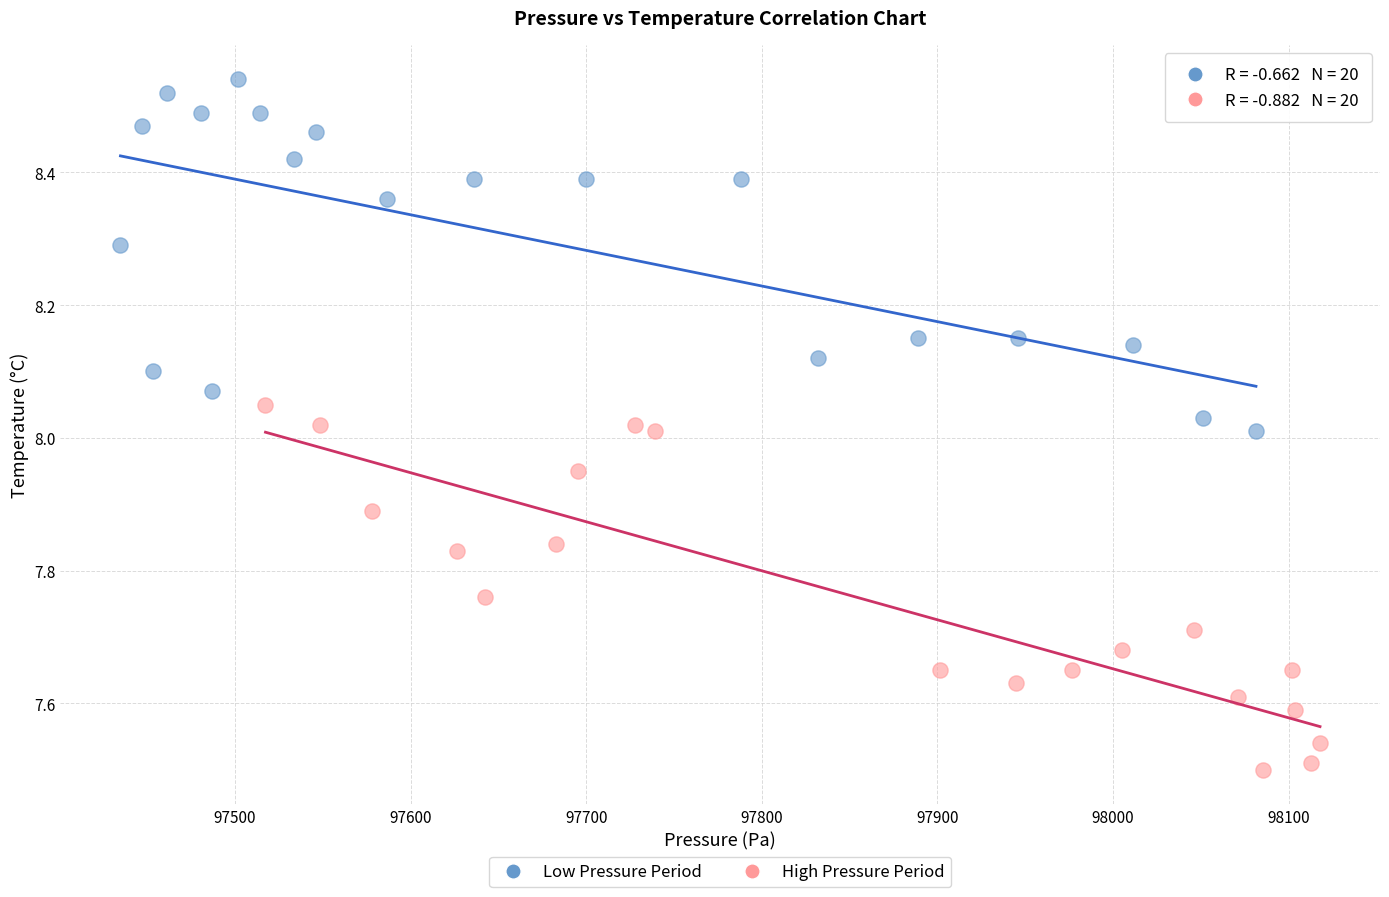

Which series reaches the maximum Y coordinate?

Low Pressure Period